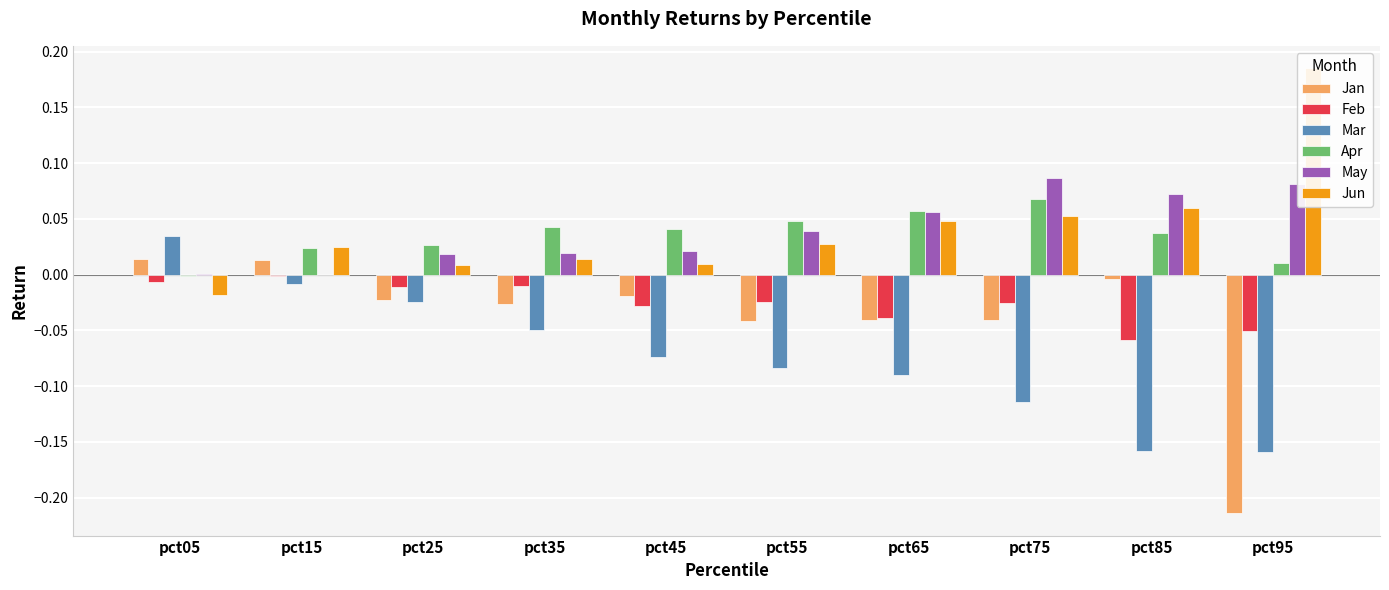

At pct55, list the series in order from smallest to largest.

Mar, Jan, Feb, Jun, May, Apr